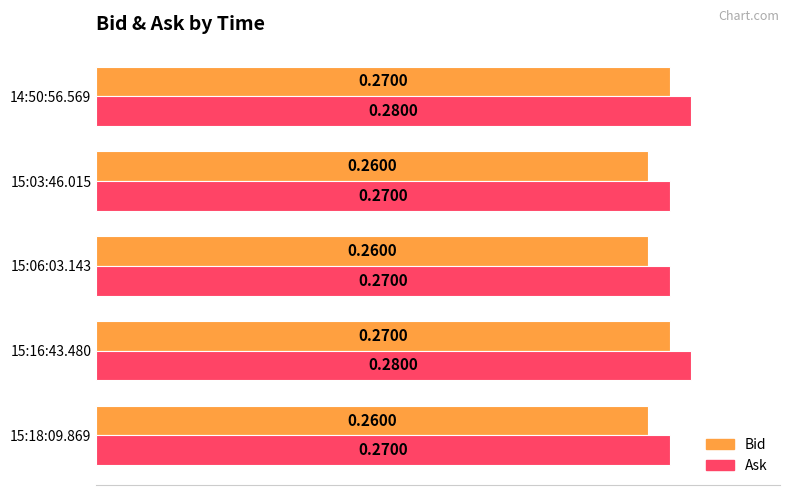

Rank the series by their average value, from highest to lowest.

Ask, Bid